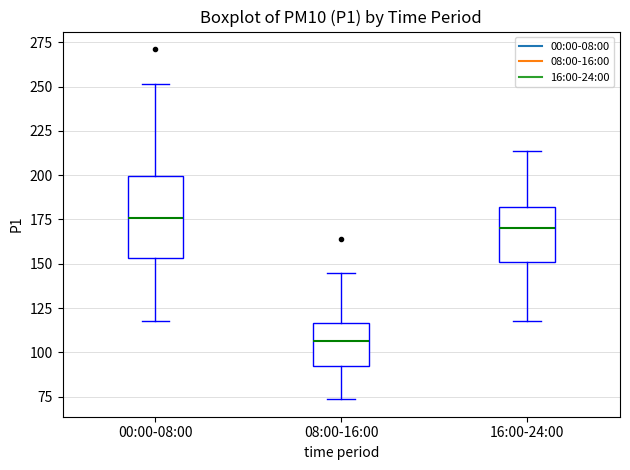

Reading left to right, transcribe this box plot: for each box, give where its median line is, the range the box spans, and where its two whiskers end, as read against the y-axis. The values are not printed on the chart, so give them approximately, as read against the axis.

00:00-08:00: median 175, box 155 to 200, whiskers 120 to 250
08:00-16:00: median 105, box 95 to 115, whiskers 75 to 145
16:00-24:00: median 170, box 150 to 180, whiskers 120 to 215